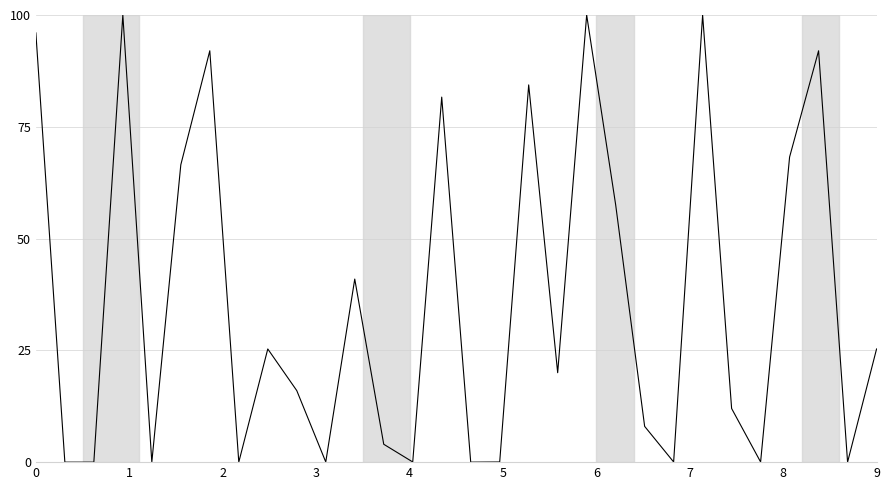

What is the difference between the maximum and minimum values?

100.0